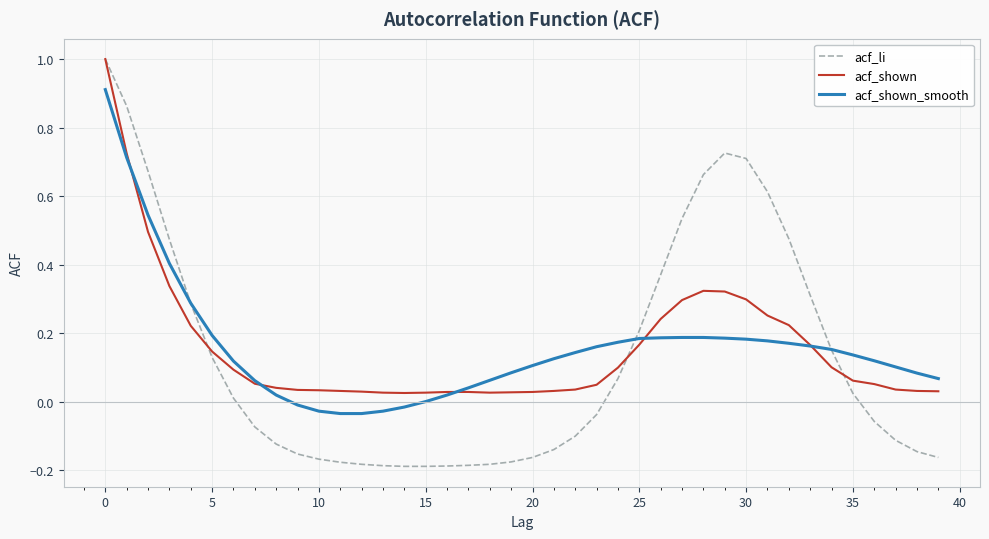

What is the highest value of the acf_li series?

1.0